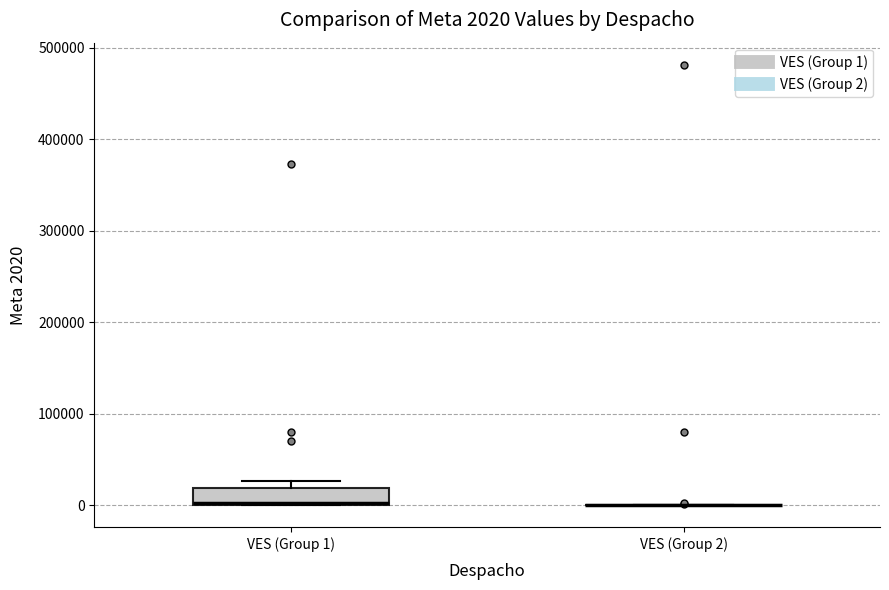

Comparing the boxes themselves (not the whiskers), which one is the tallest?

VES (Group 1)